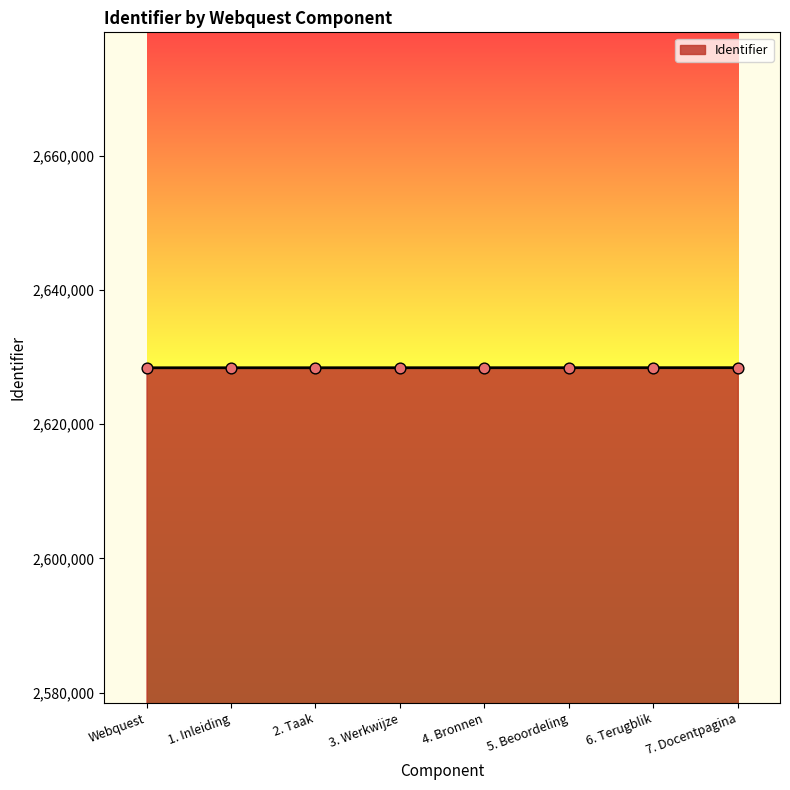

What is the change in value from 1. Inleiding to 6. Terugblik?

+10